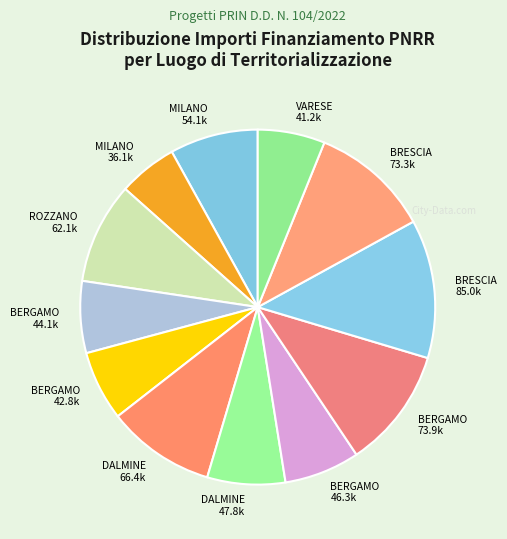

Combined, do BRESCIA 85.0k and DALMINE 47.8k account for over 50%?

No